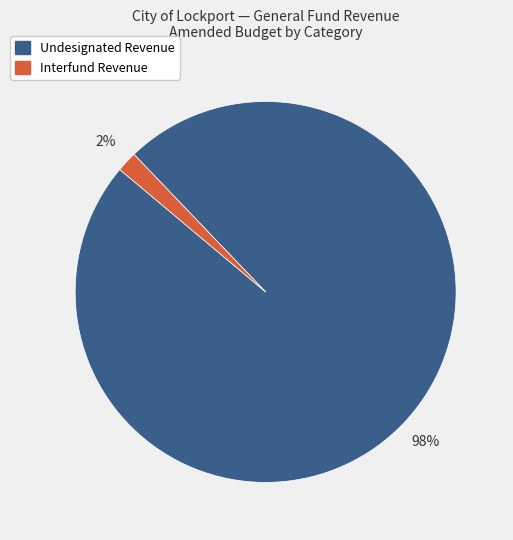

To the nearest percent, what is the average slice percentage?

50%